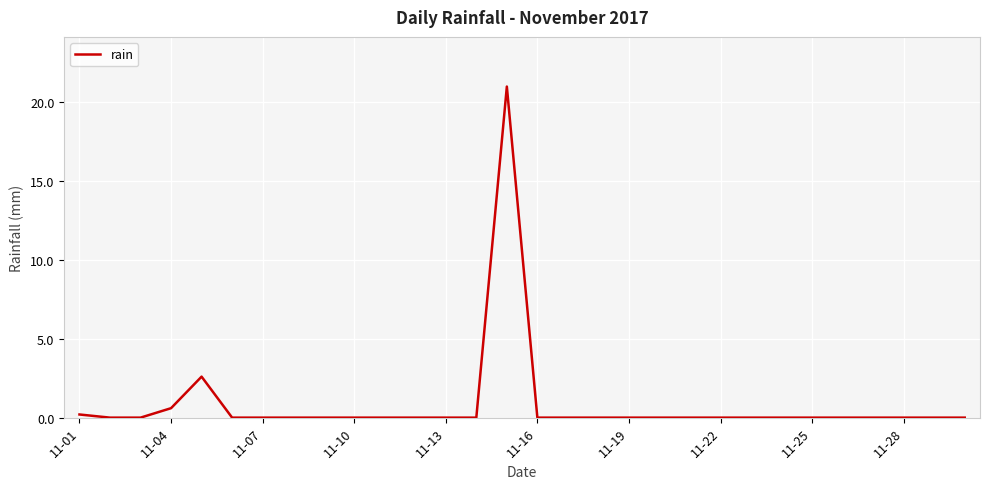

Is this an area chart (filled region under the line)?

No